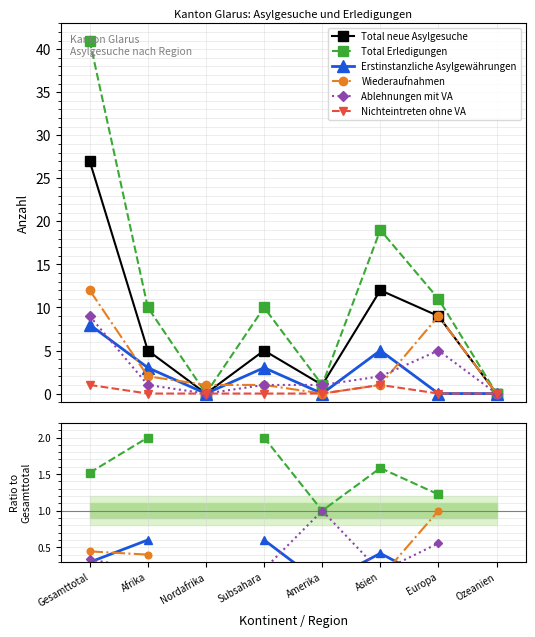

How many lines are shown in the chart?

6